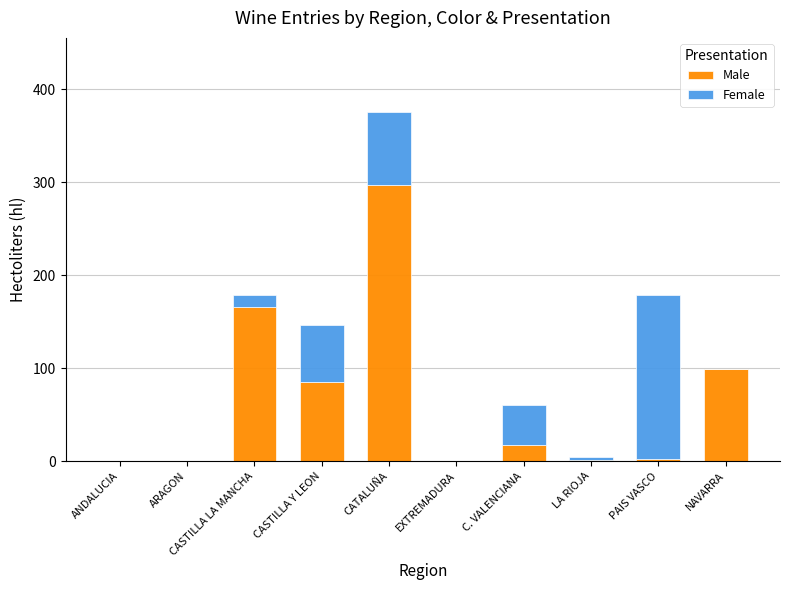

Are the bars grouped side by side (vs. stacked)?

No